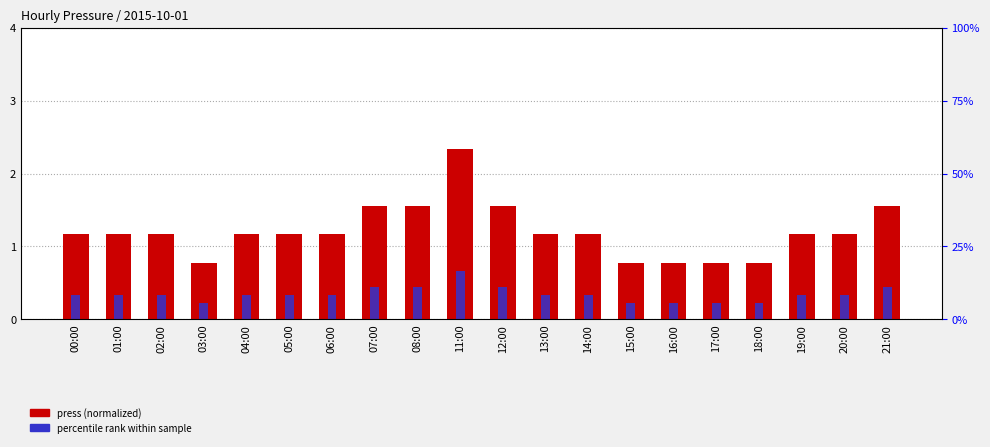

Is the value of press (normalized) at 00:00 greater than the value of percentile rank within sample at 15:00?

Yes